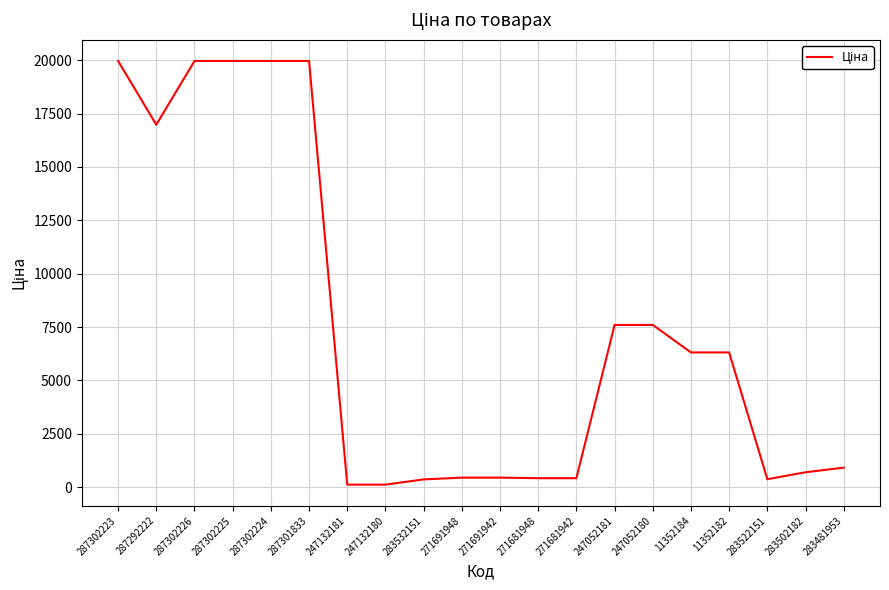

What is the difference between the values at 287302225 and 11352184?

13655.4